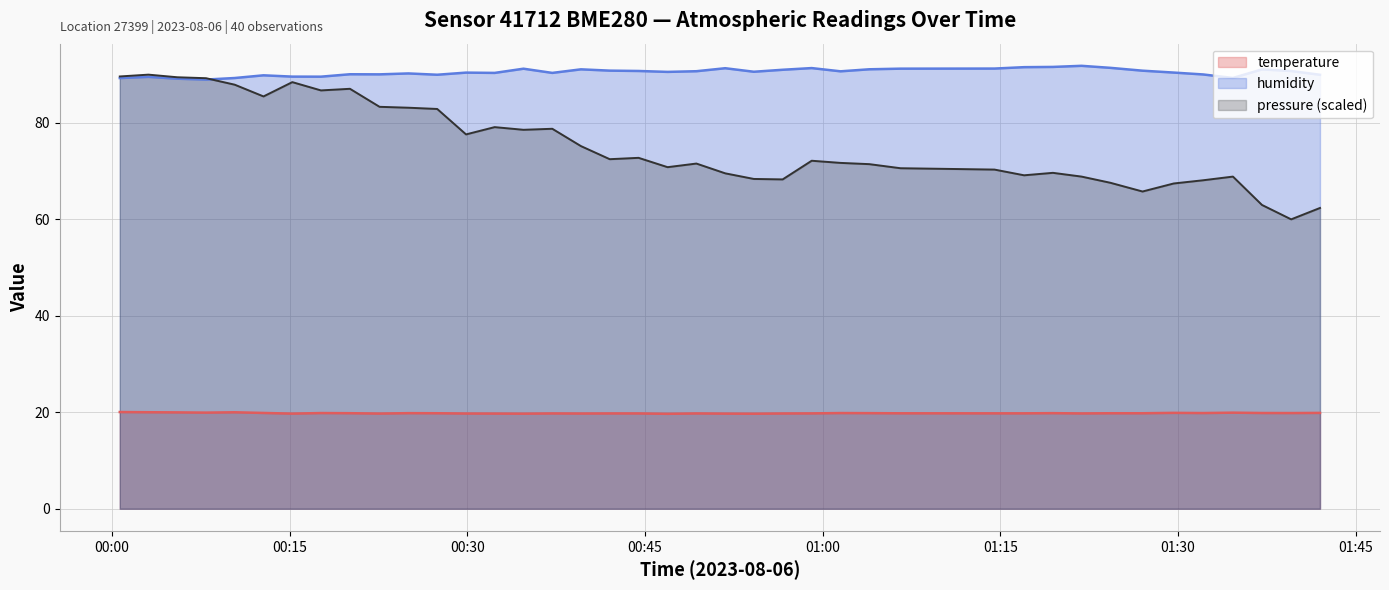

List the series in order of their overall mean, lowest first.

temperature, pressure (scaled), humidity